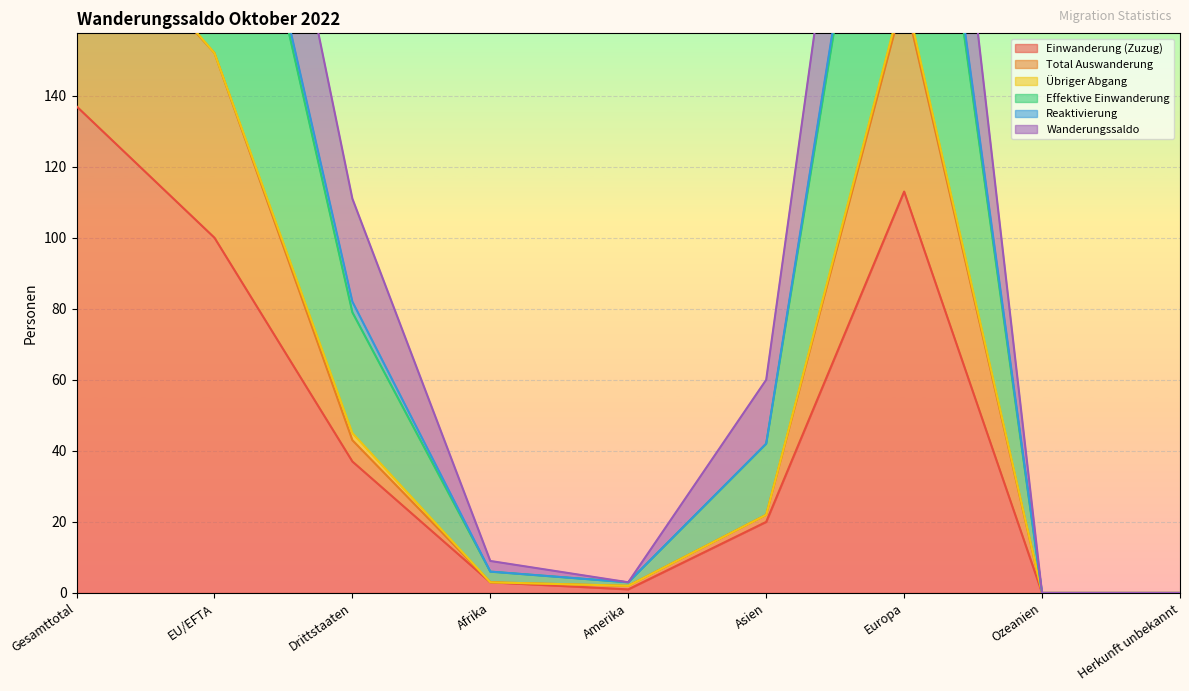

Read the Einwanderung (Zuzug) value at EU/EFTA.

100